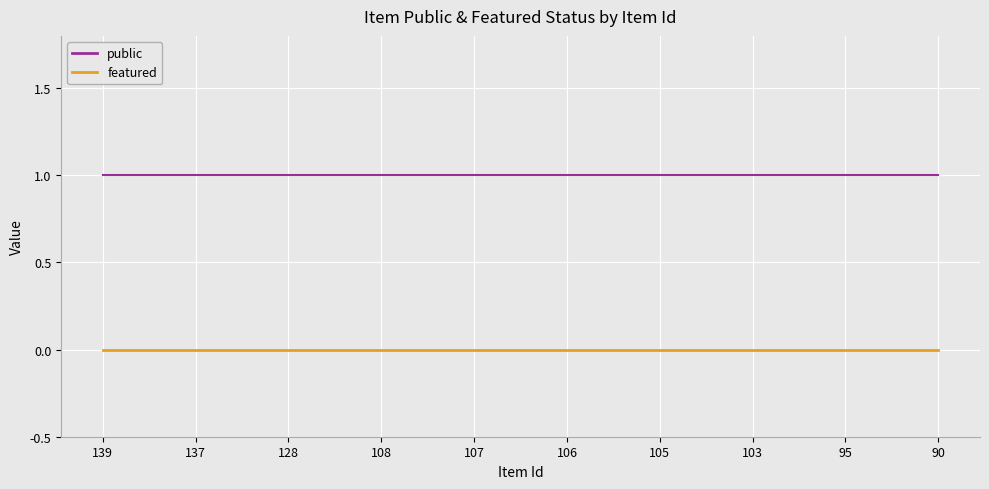

How many lines are shown in the chart?

2